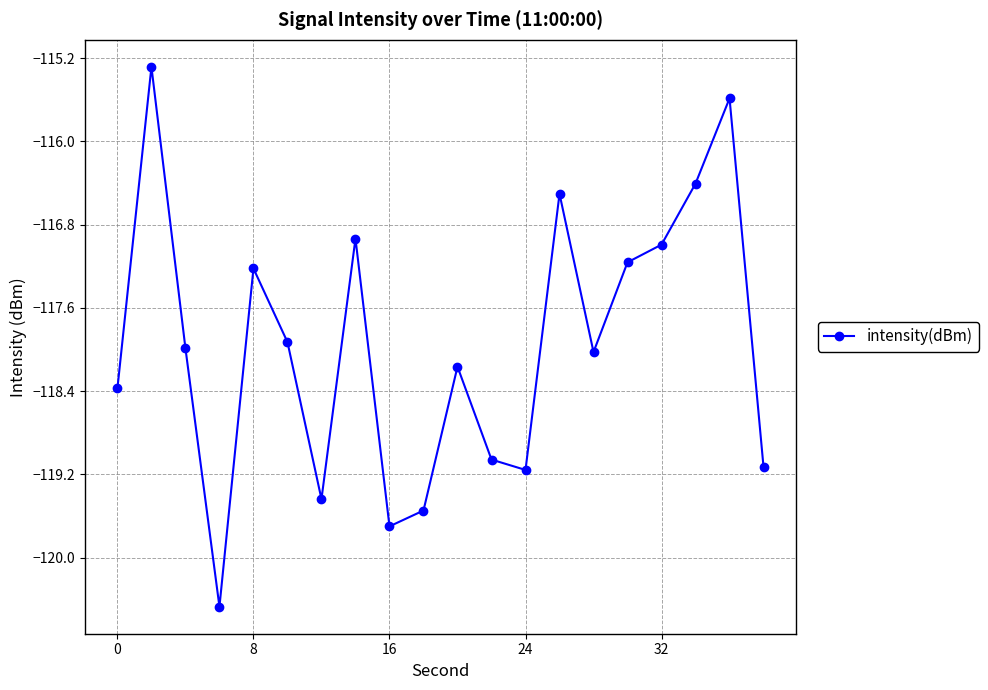

What is the difference between the maximum and minimum values?

5.2